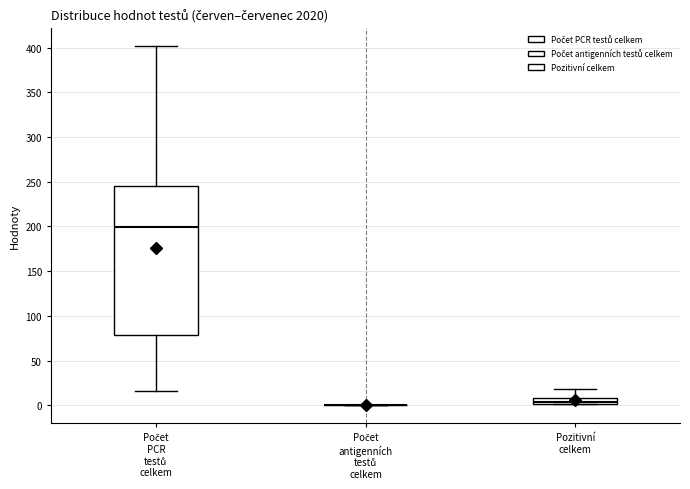

Where is the upper edge of the box for Počet PCR testů celkem on the y-axis? The values are not printed on the chart, so give them approximately, as read against the axis.

245